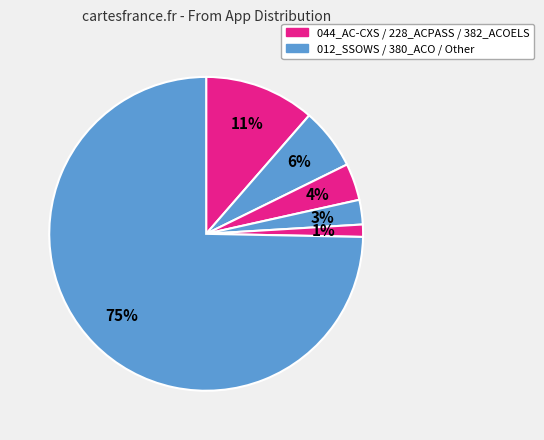

Count the number of slices in the pie.

6